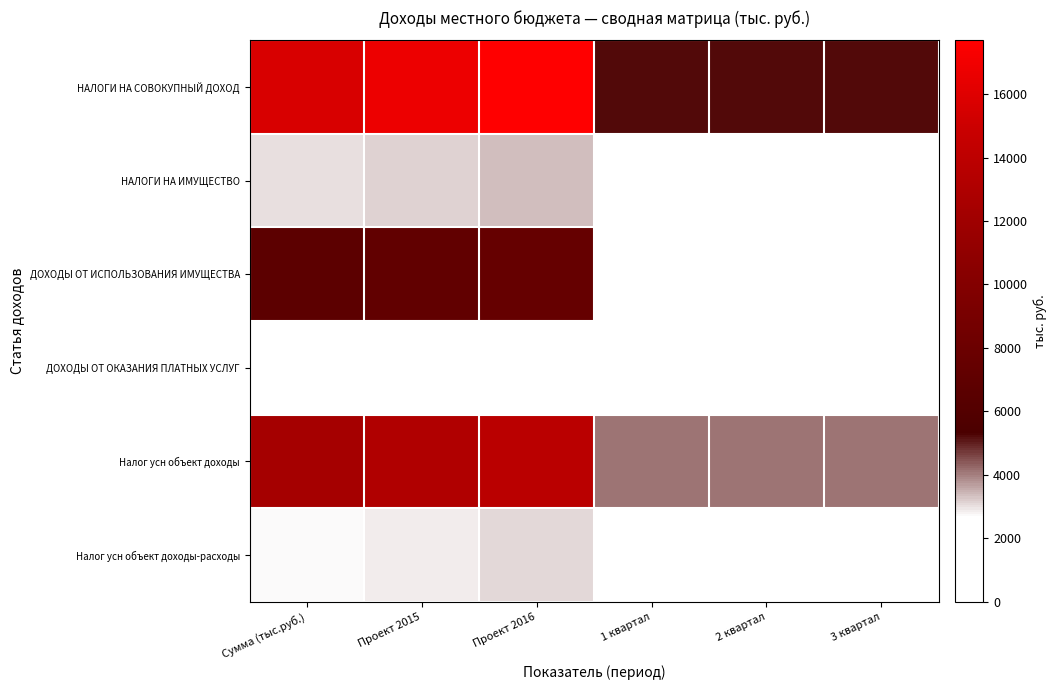

At how many categories does at least one series exceed 100?

6